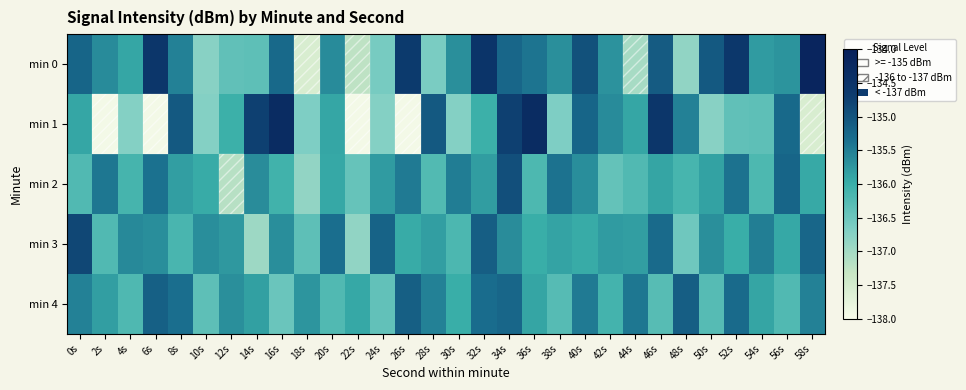

Count the number of data series in this chart.

5